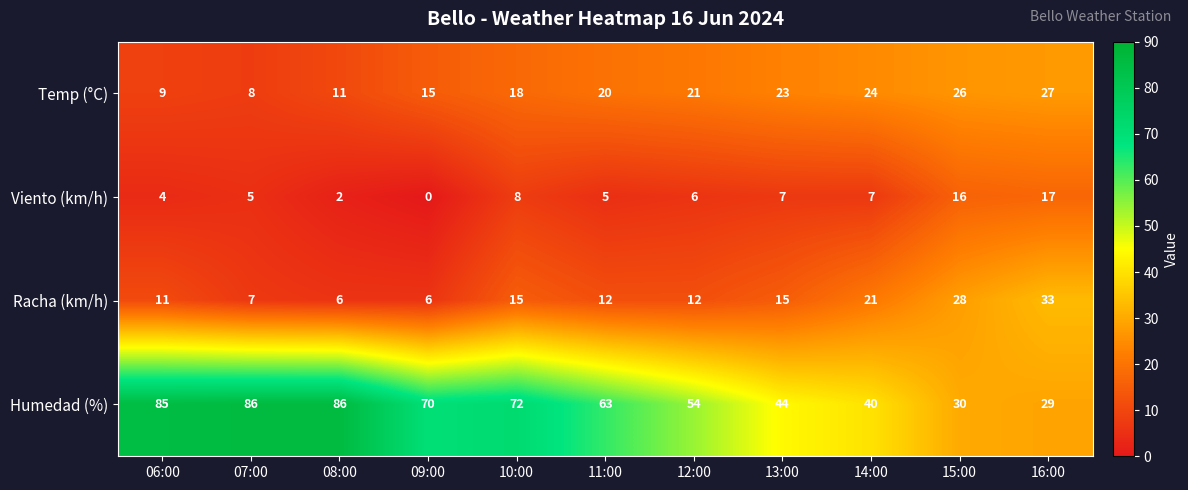

List the series in order of their peak value, lowest first.

Viento (km/h), Temp (°C), Racha (km/h), Humedad (%)